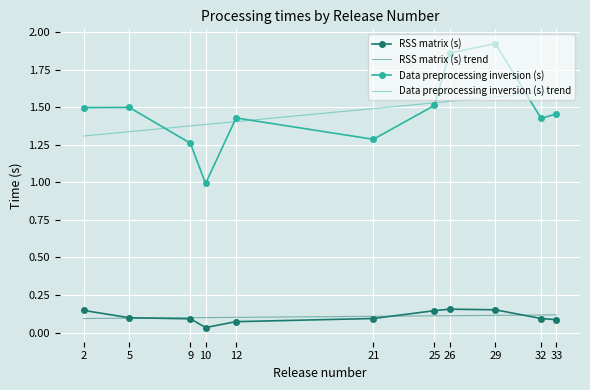

What is the difference between the maximum and second lowest values in the RSS matrix (s) series?

0.1